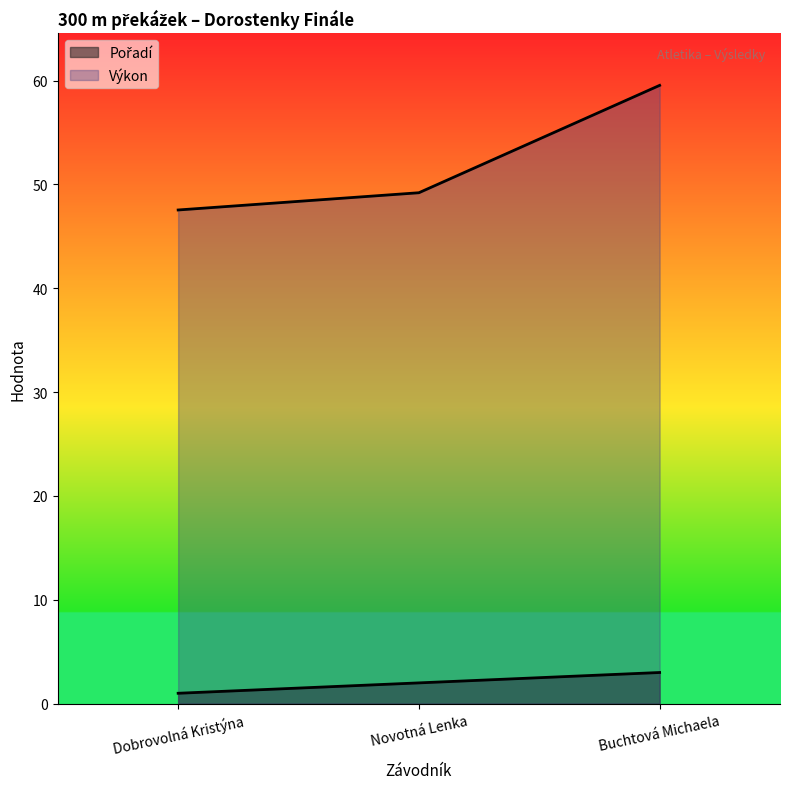

At which label is Výkon closest to 53?

Novotná Lenka